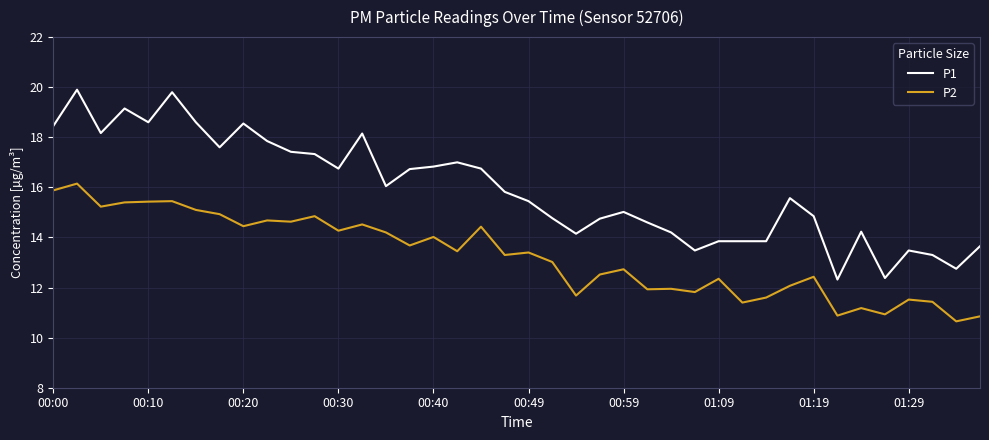

True or false: P2 and P1 cross at least once.

False